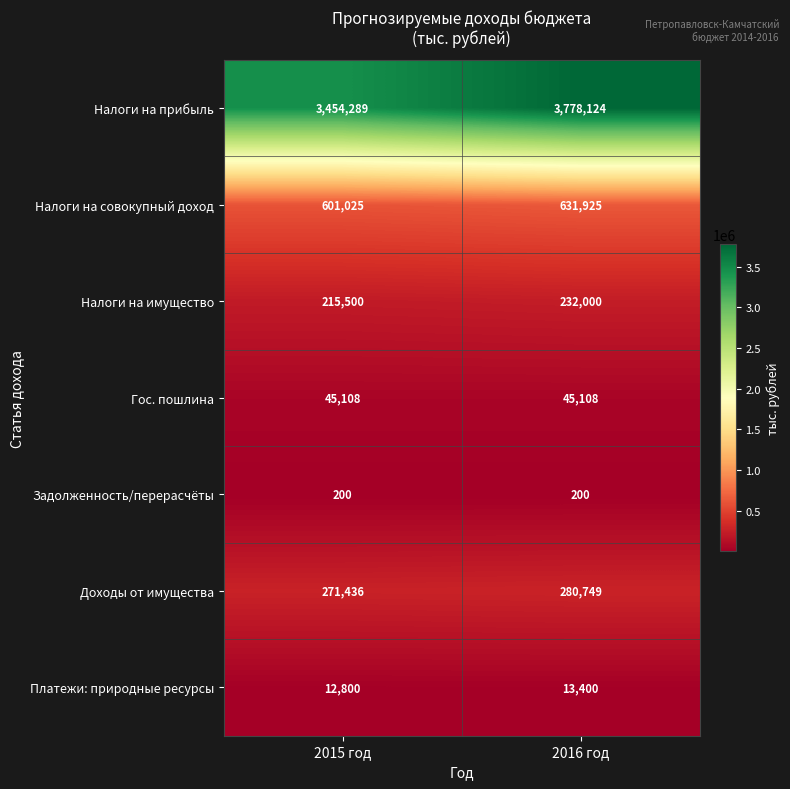

Reading left to right, extract all data points from this chart.

Налоги на прибыль: 2015 год=3454289	2016 год=3778124
Налоги на совокупный доход: 2015 год=601025	2016 год=631925
Налоги на имущество: 2015 год=215500	2016 год=232000
Гос. пошлина: 2015 год=45108	2016 год=45108
Задолженность/перерасчёты: 2015 год=200	2016 год=200
Доходы от имущества: 2015 год=271436	2016 год=280749
Платежи: природные ресурсы: 2015 год=12800	2016 год=13400